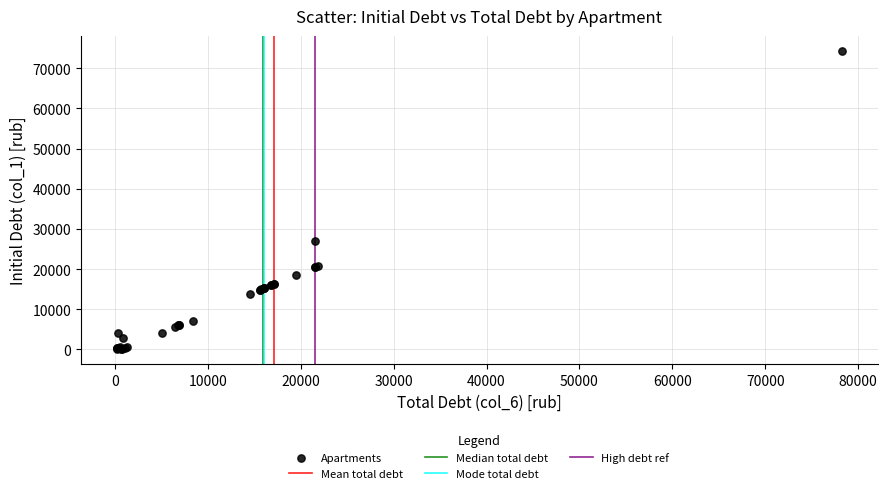

What Y value in the scatter plot is closest to 37161?

26961.7